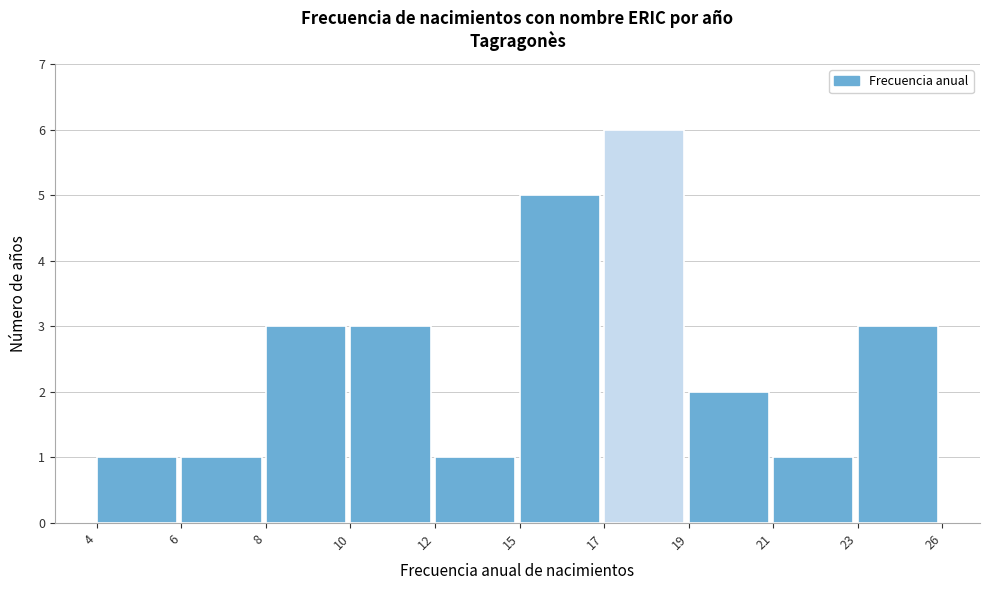

Reading left to right, what are all the values shown in this chart?

4=1	6=1	8=3	10=3	12=1	15=5	17=6	19=2	21=1	23=3